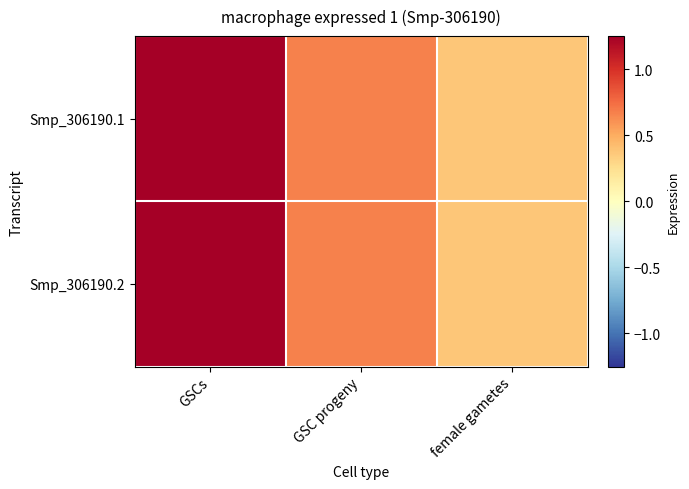

How many distinct data groups are displayed?

2